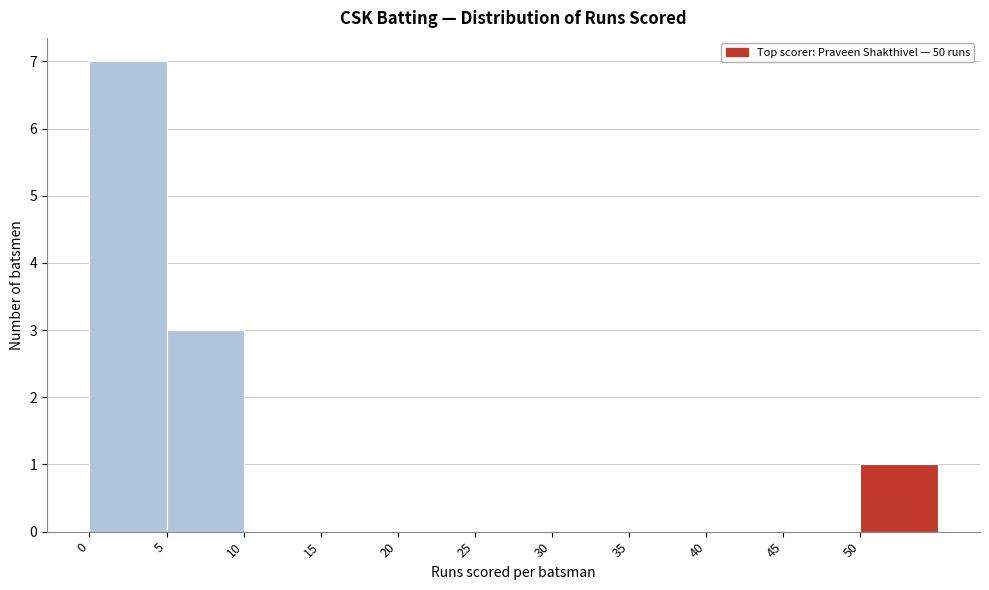

Reading left to right, list every bar in this chart as the range it spans on the x-axis followed by its height. The values are not printed on the chart, so give them approximately, as read against the axis.

0 to 5: 7
5 to 10: 3
10 to 15: 0
15 to 20: 0
20 to 25: 0
25 to 30: 0
30 to 35: 0
35 to 40: 0
40 to 45: 0
45 to 50: 0
50 to 55: 1